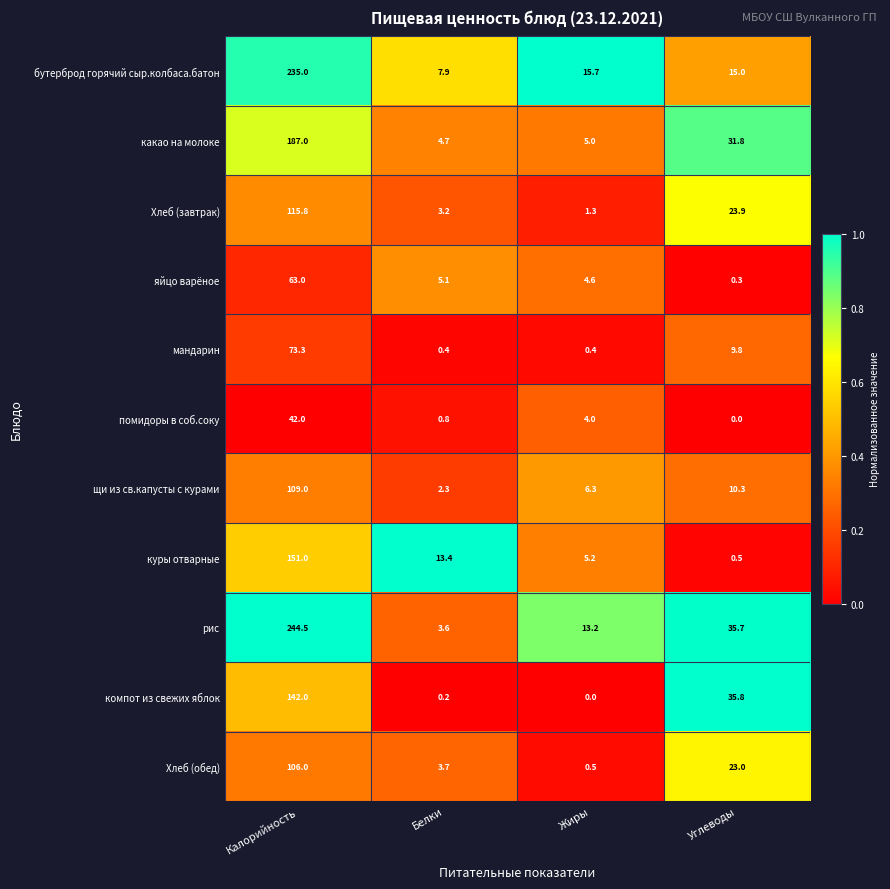

The помидоры в соб.соку series shows 0.4 at Белки. True or false?

False